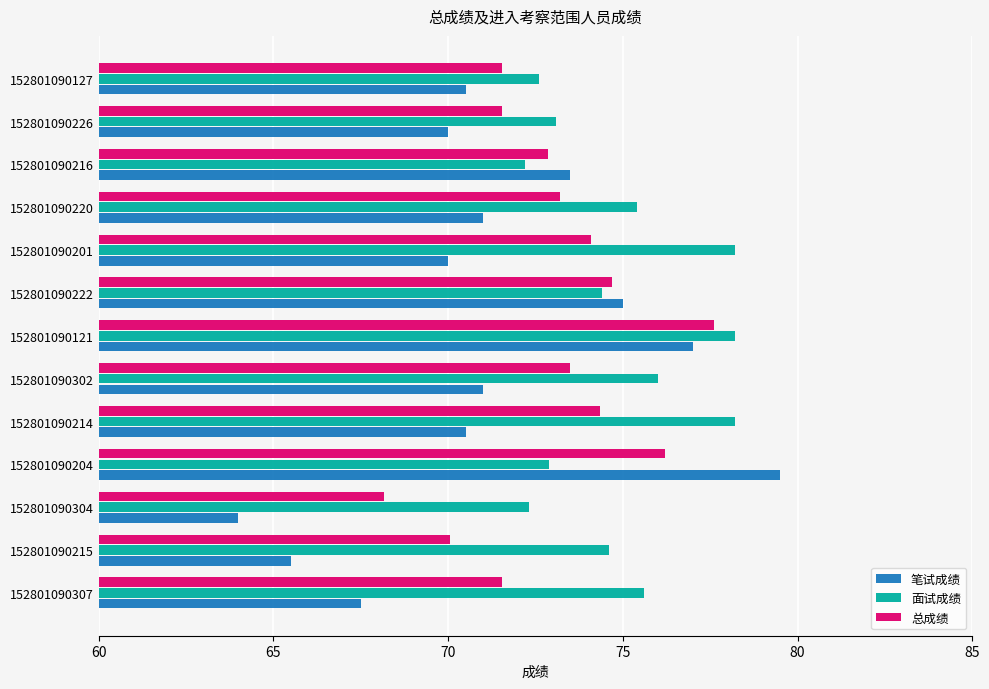

What is the difference between the 笔试成绩 values at 152801090302 and 152801090215?

5.5